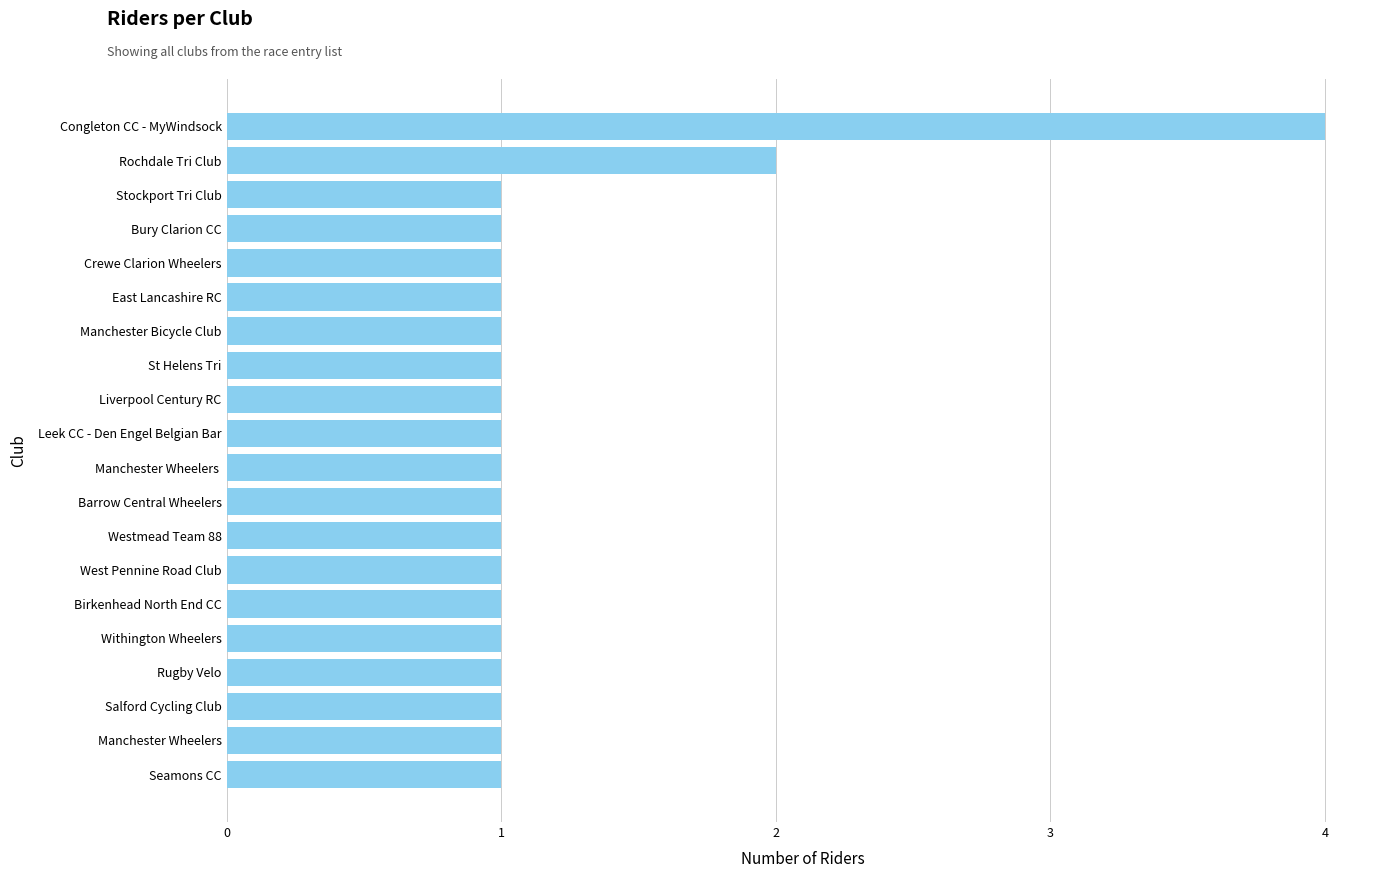

What is the difference between the maximum and minimum values?

3